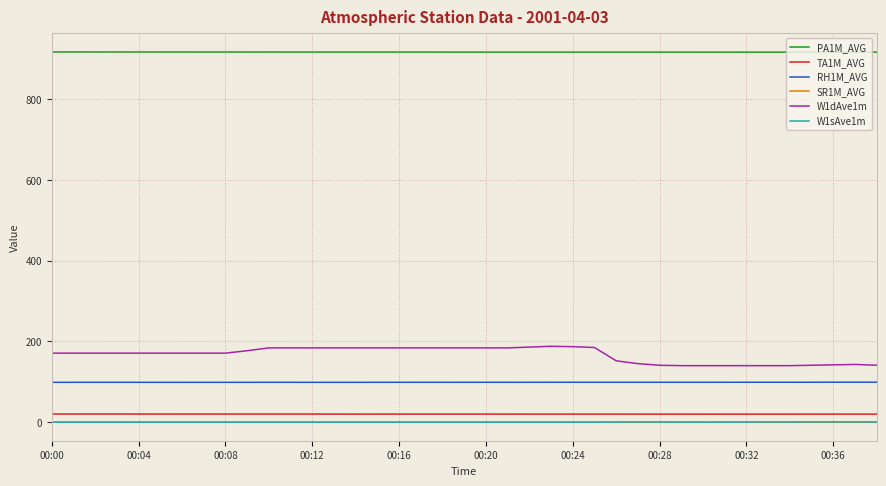

True or false: PA1M_AVG and W1sAve1m intersect in this chart.

False